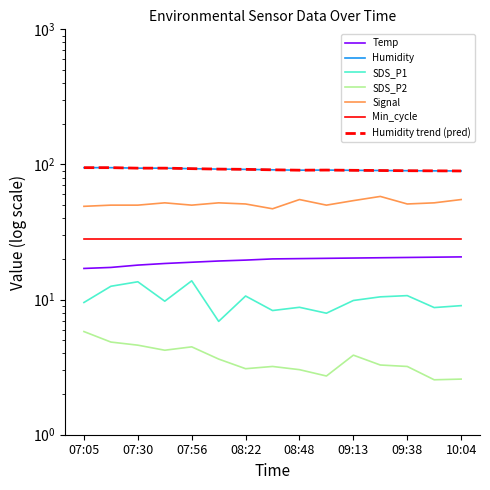

Where is Temp nearest to the value 18?

07:30